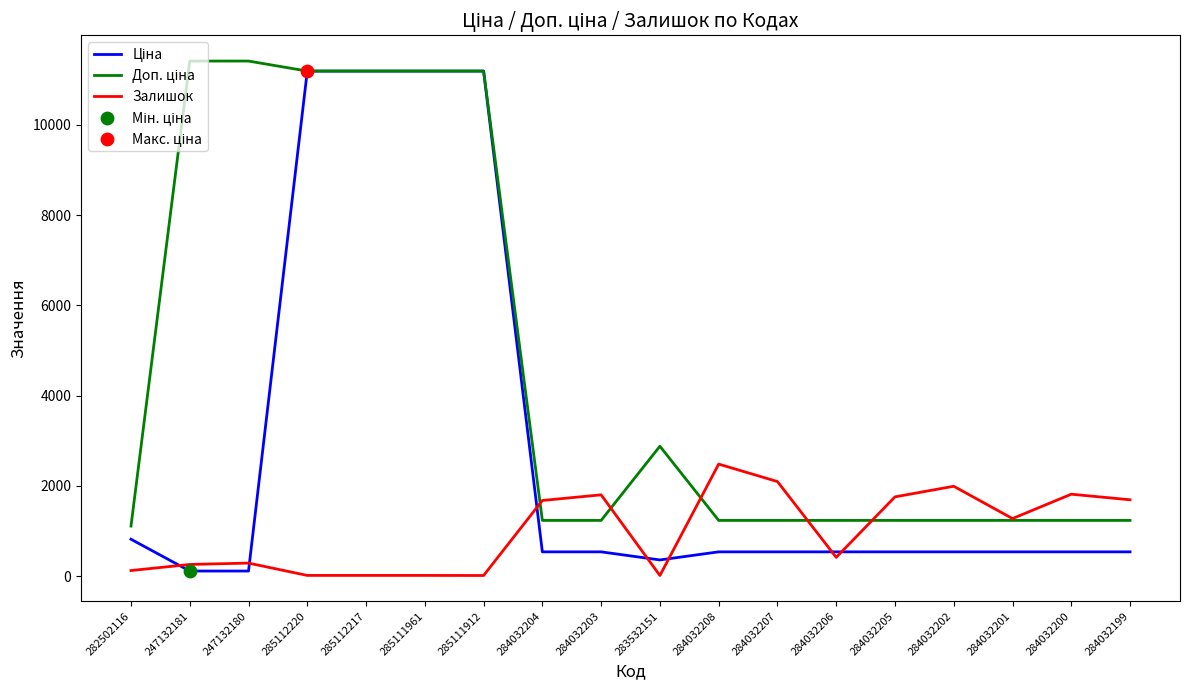

What is the spread (max minus min) of values at 284032205?

1218.0